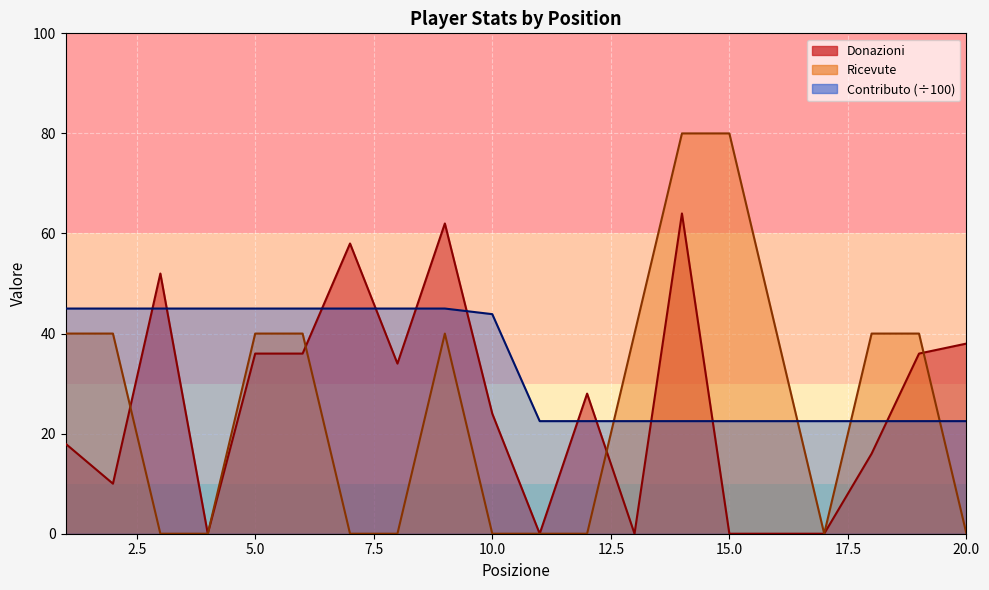

True or false: Donazioni has a value of -41.5 at 11.

False